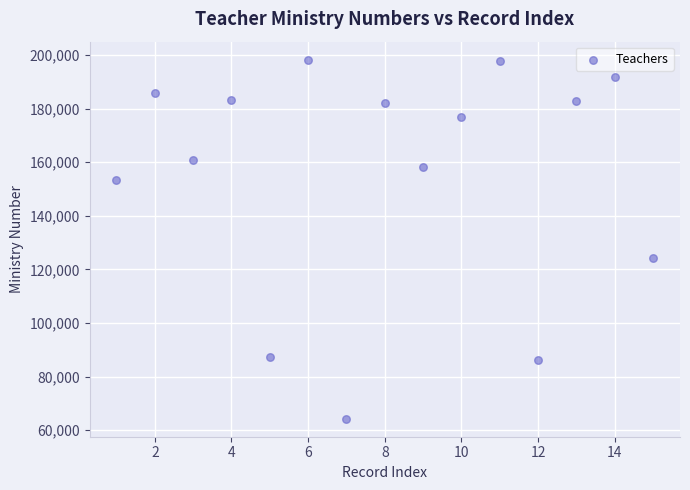

What is the range of X values (max minus min)?

14